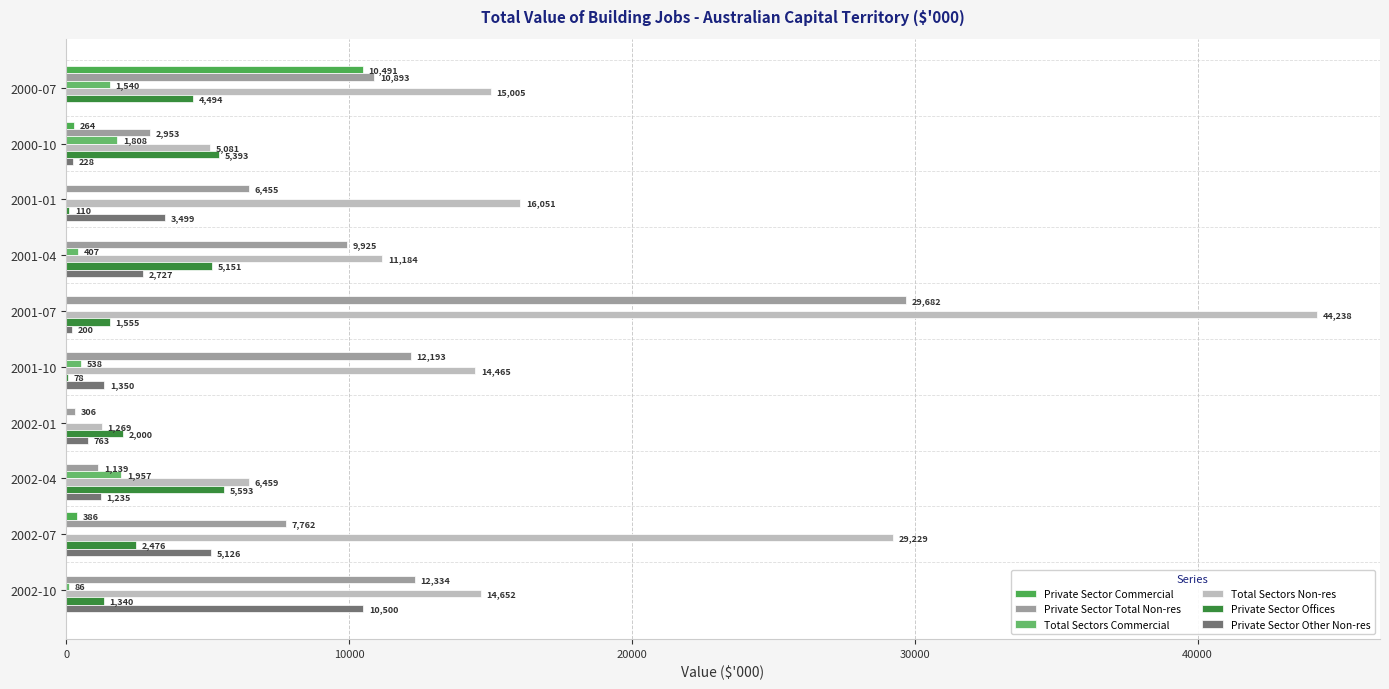

How many distinct data groups are displayed?

6